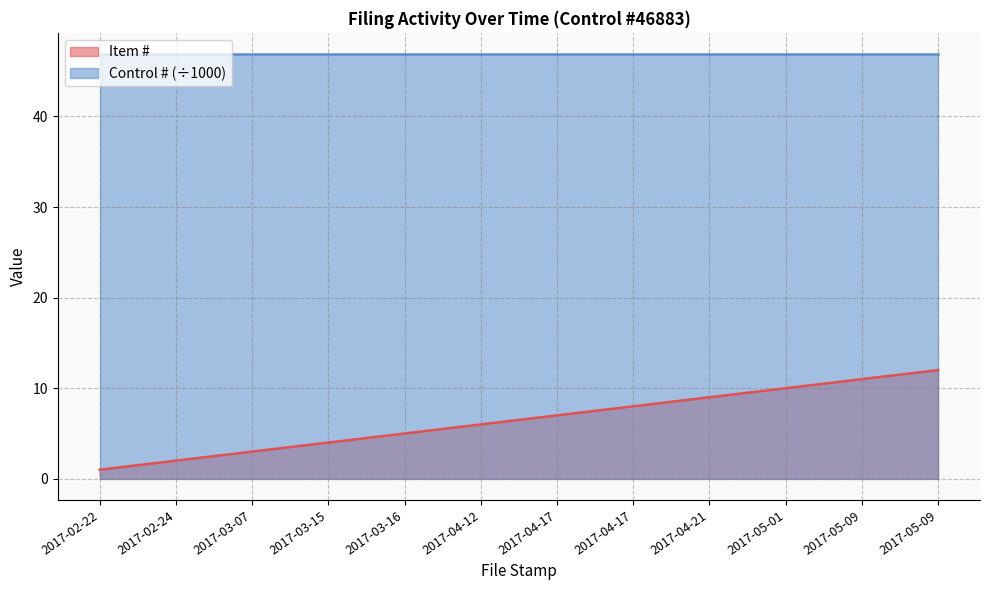

What is the average value?

6